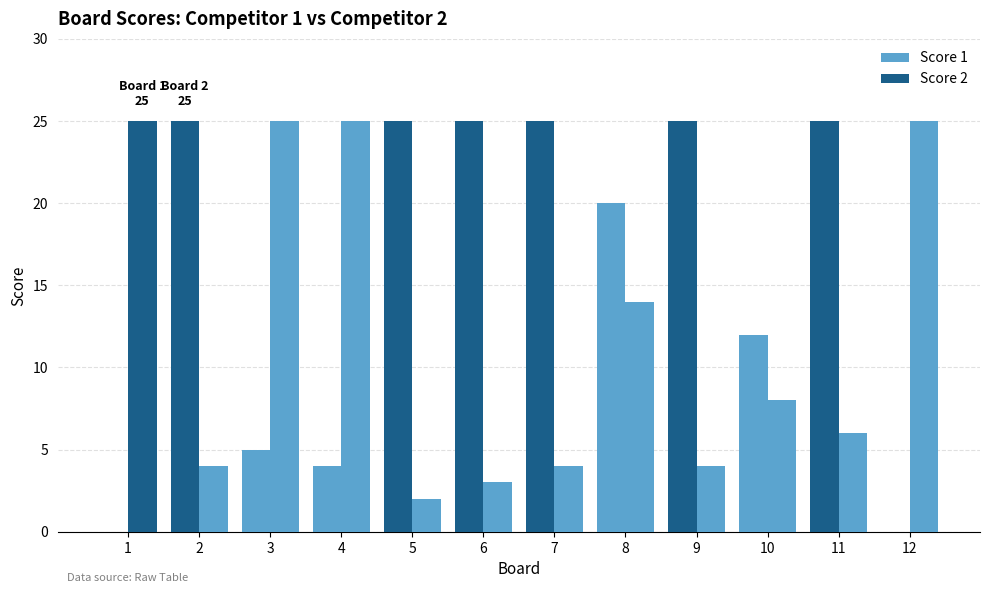

What is the sum of all Score 1 values?

191